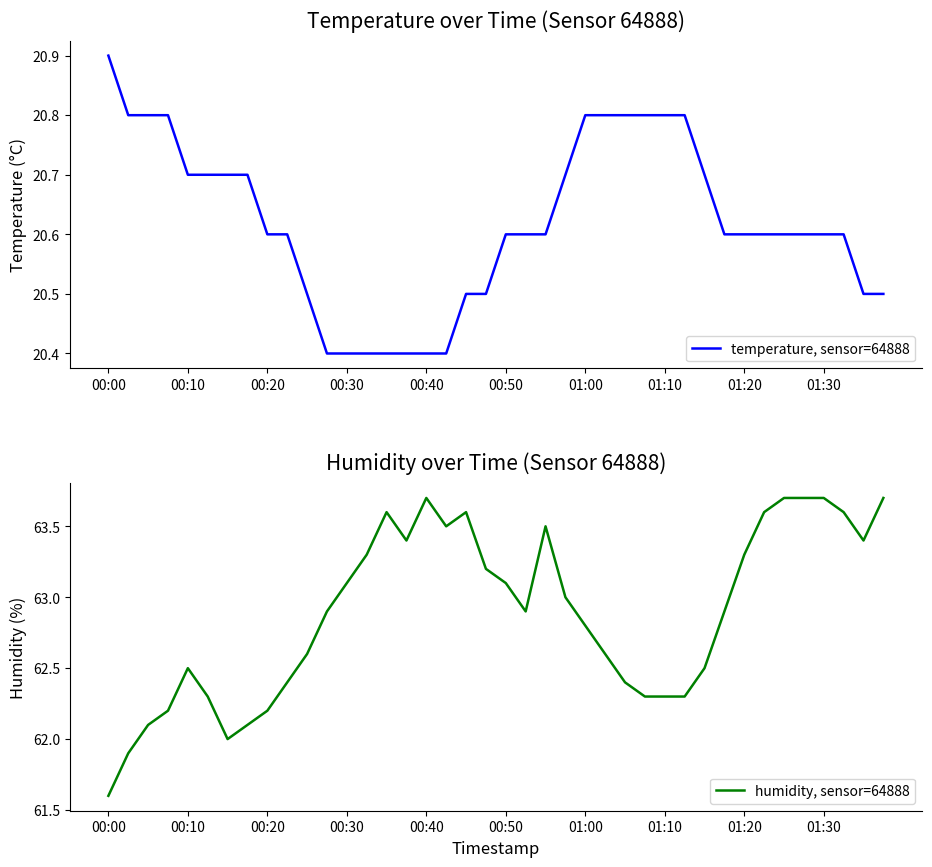

List the series in order of their peak value, lowest first.

temperature, sensor=64888, humidity, sensor=64888